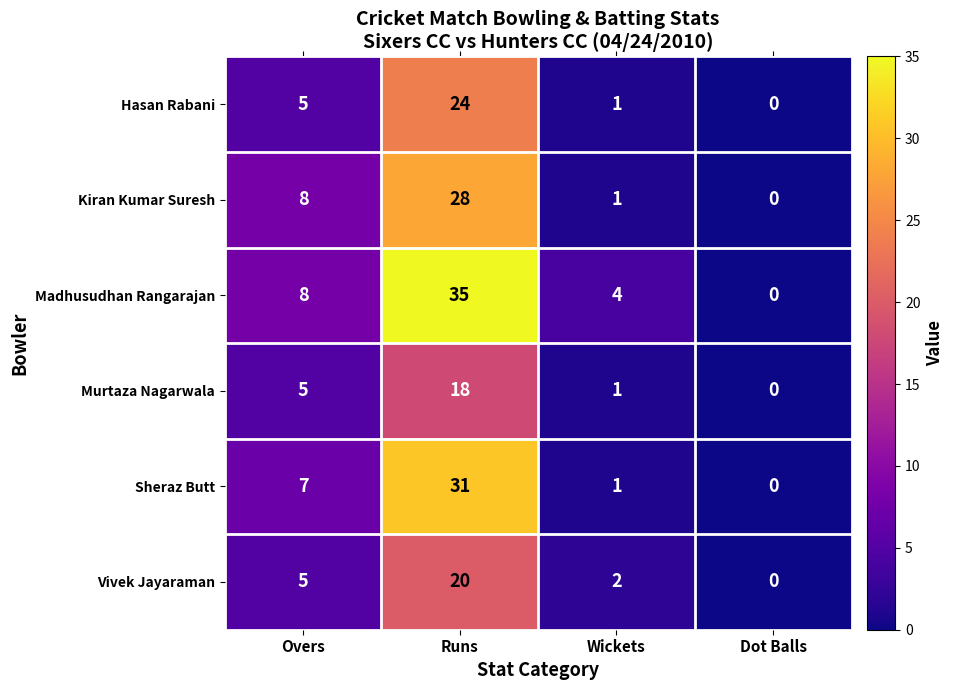

List the series in order of their peak value, highest first.

Madhusudhan Rangarajan, Sheraz Butt, Kiran Kumar Suresh, Hasan Rabani, Vivek Jayaraman, Murtaza Nagarwala